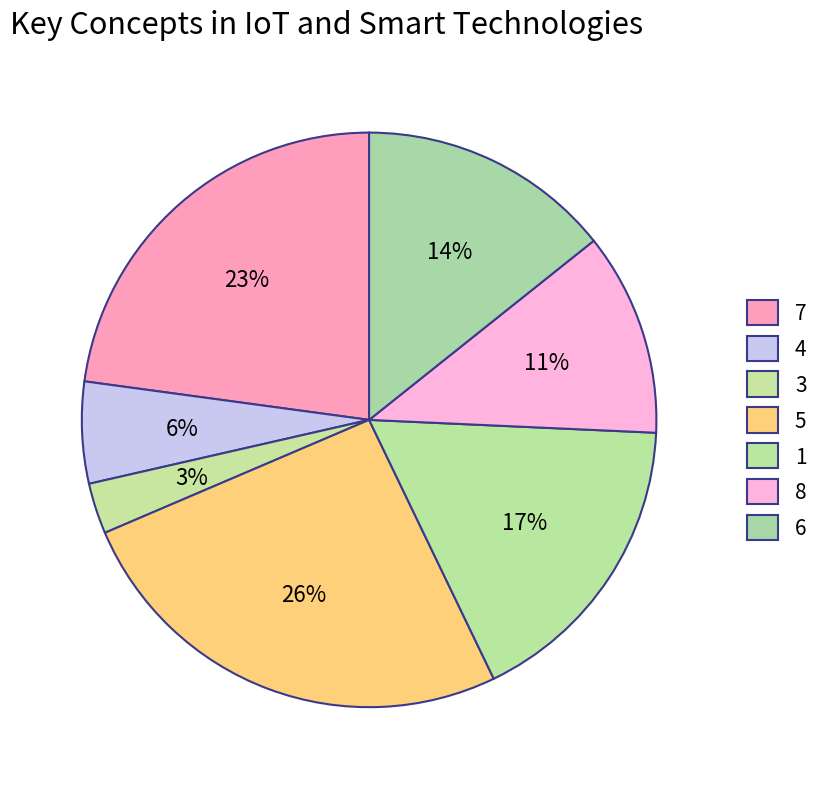

To the nearest percent, what percentage of the pie is 6?

14%